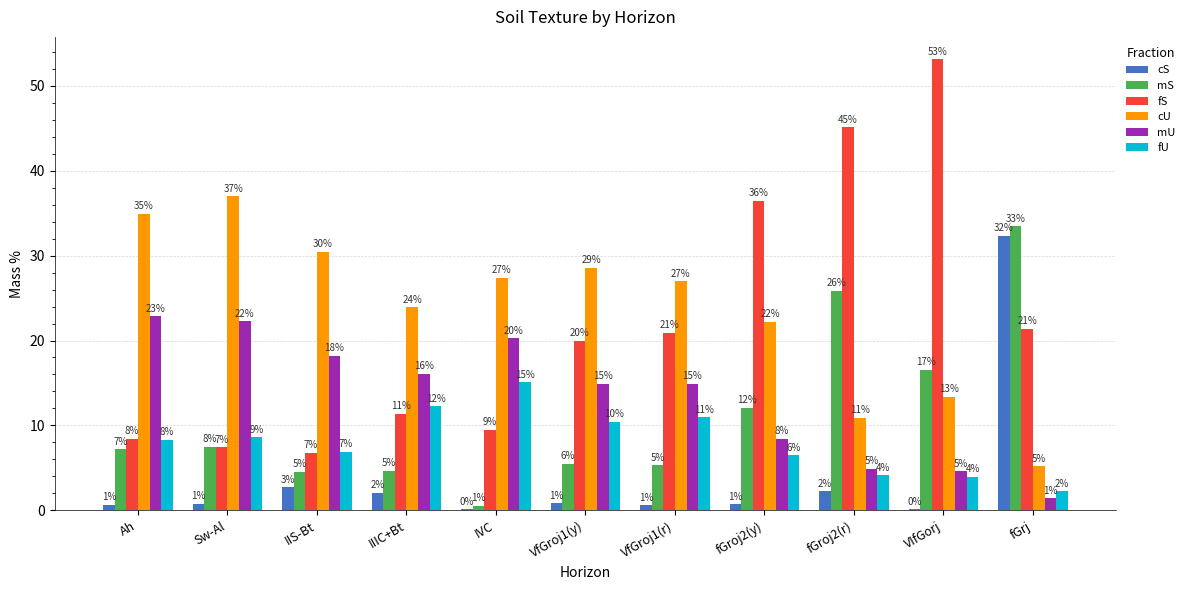

What is the minimum value for mU?

1.4